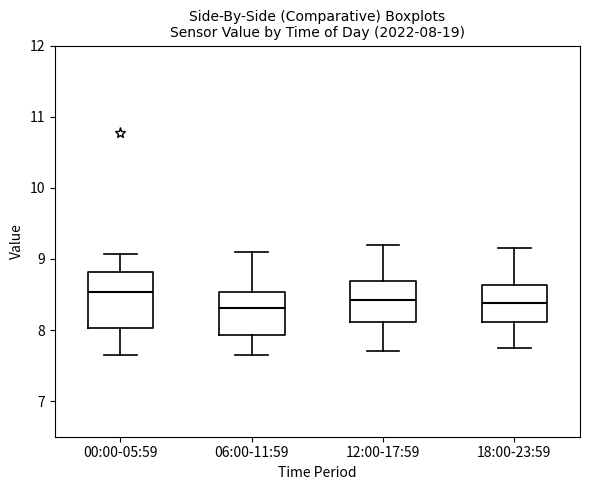

Which box has the highest median line?

00:00-05:59